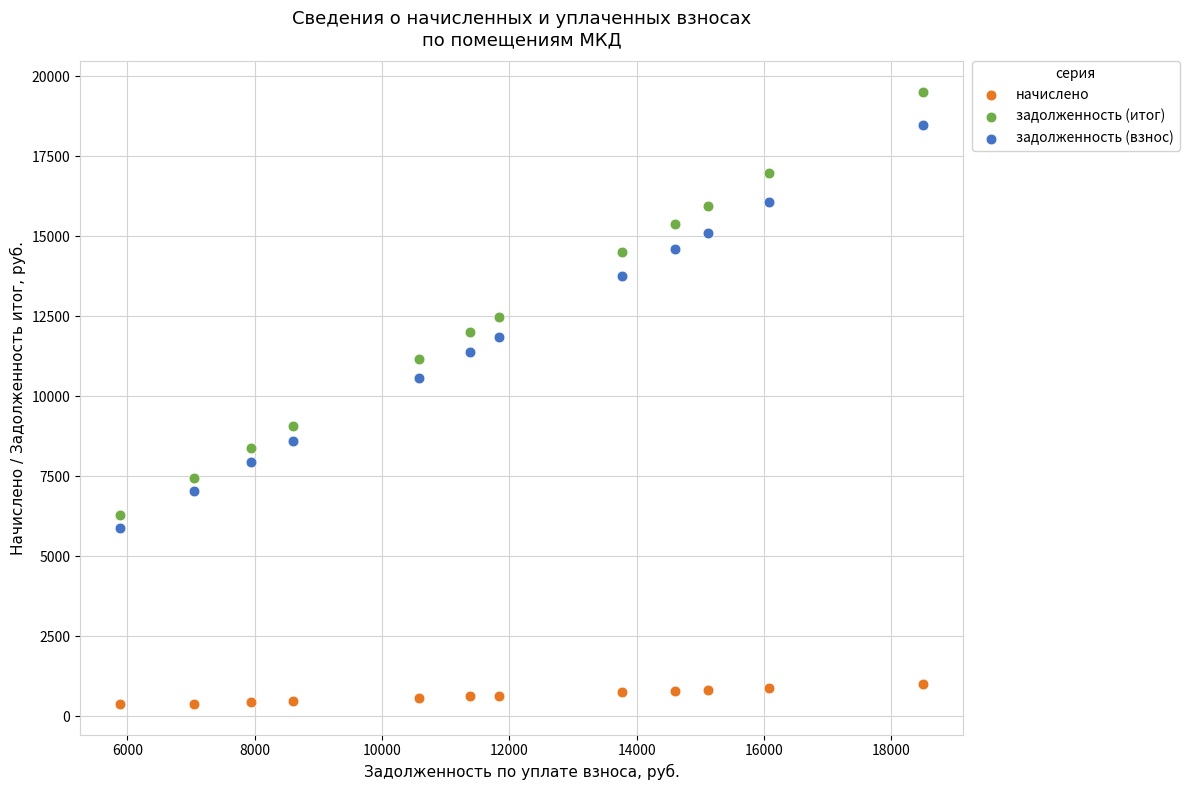

Across all series, what Y value is closest to 9948?

10576.0